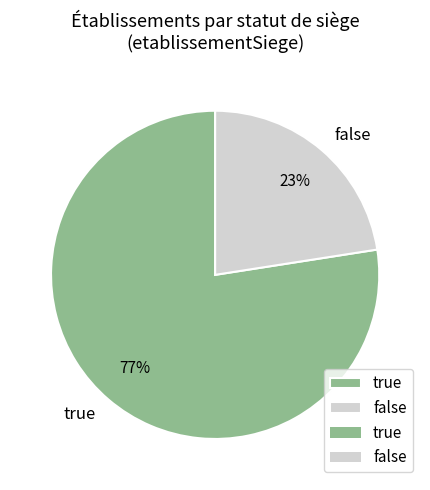

How many segments does this pie chart have?

2